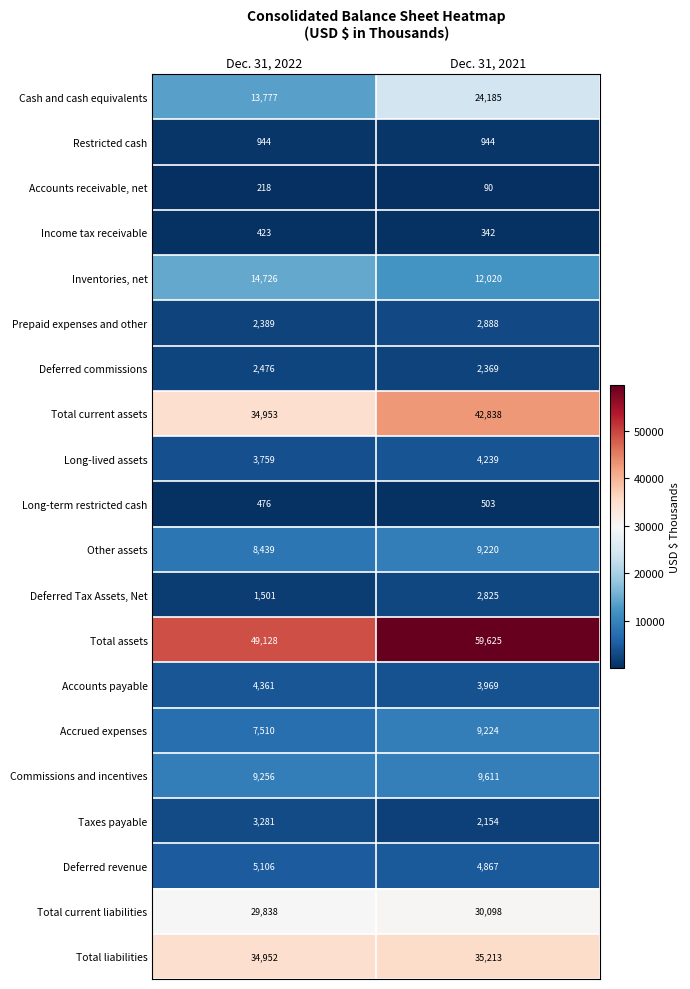

The value of Commissions and incentives at Dec. 31, 2021 is 2711. True or false?

False